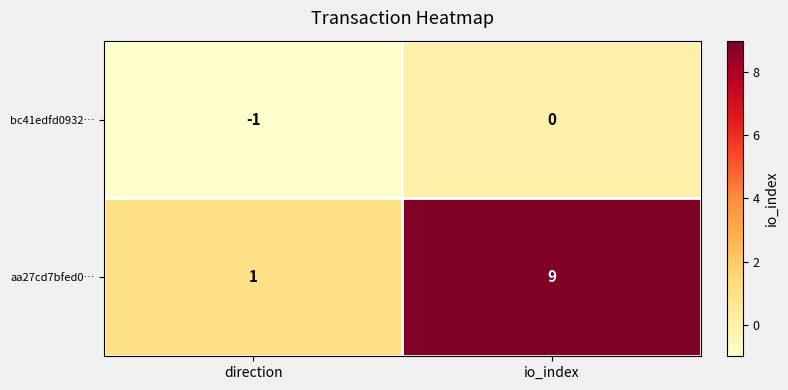

Which series has the largest range (max minus min)?

aa27cd7bfed0…